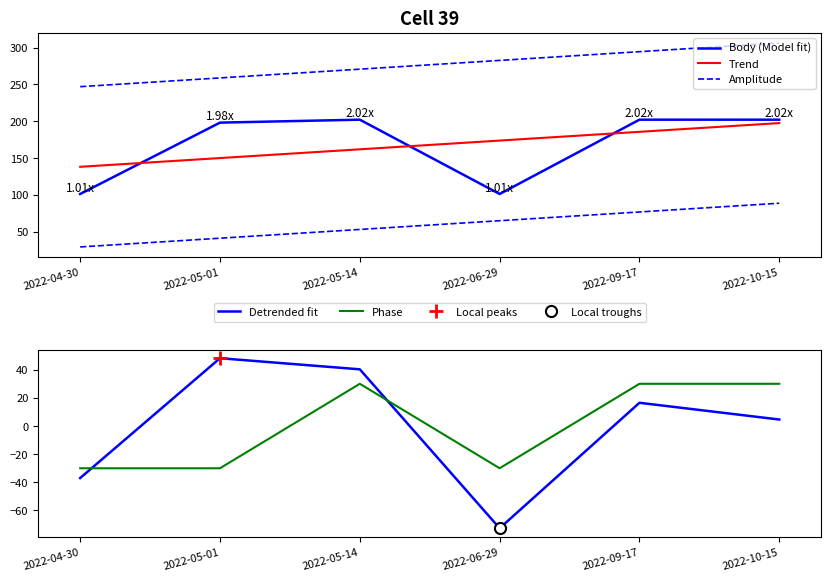

Is it true that Detrended fit equals -72.6 at 2022-06-29?

True